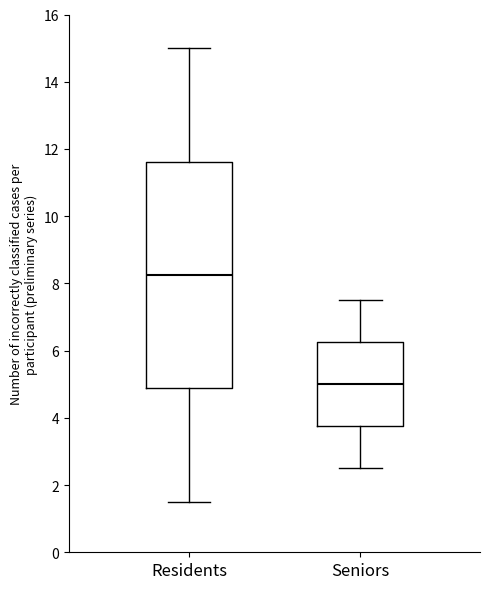

Which box is the tallest, from its lower edge to its upper edge?

Residents